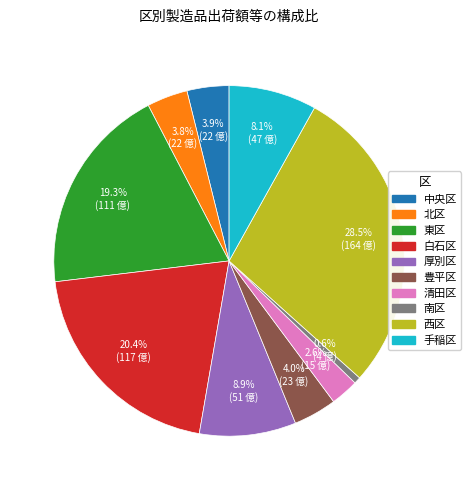

What percentage is NOT represented by 豊平区?

96.0%